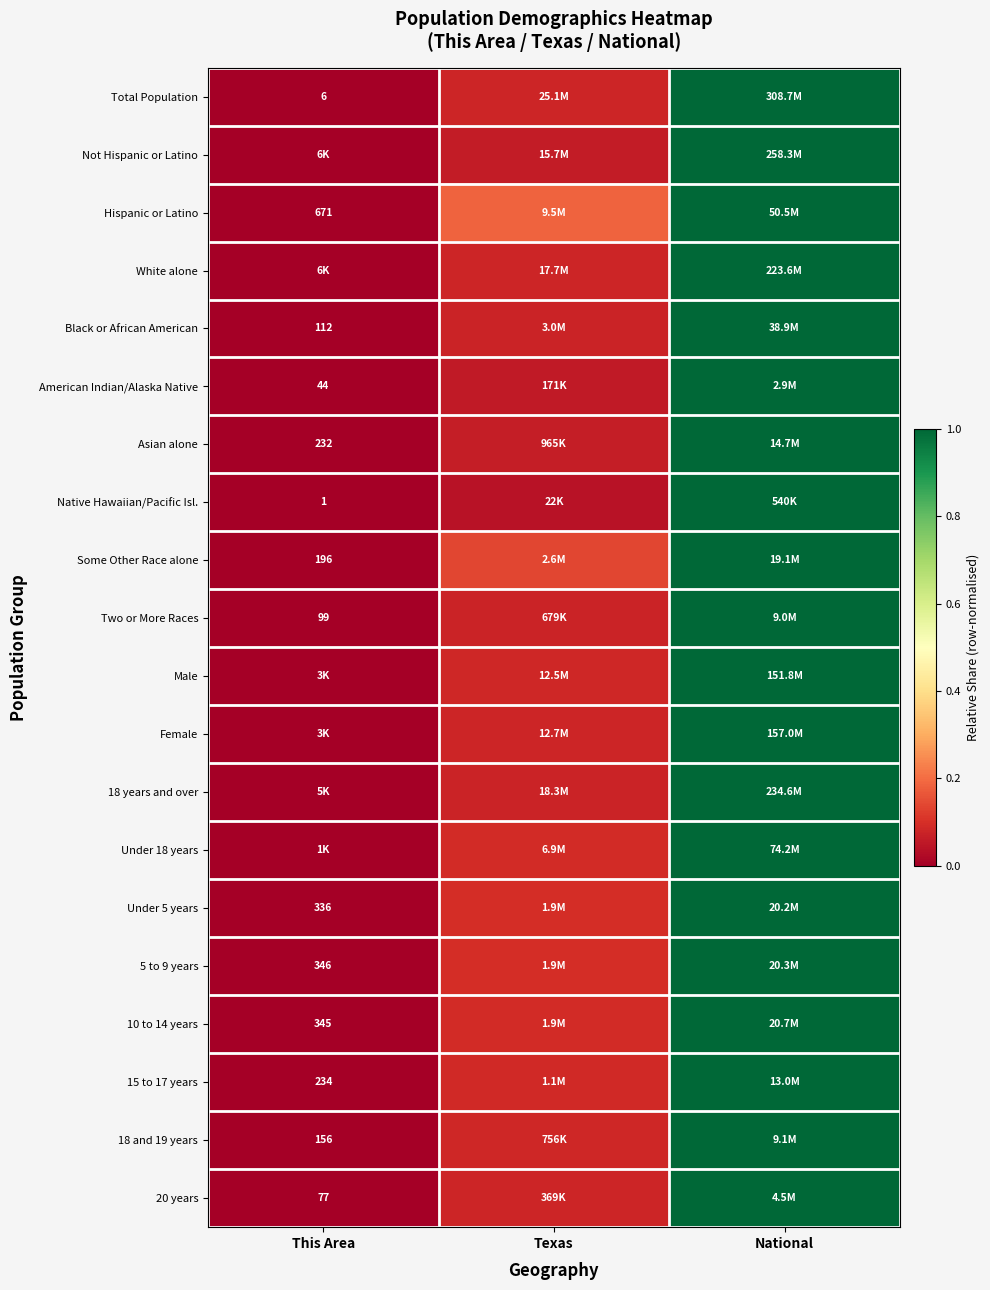

Which category has the highest value across all series?

National